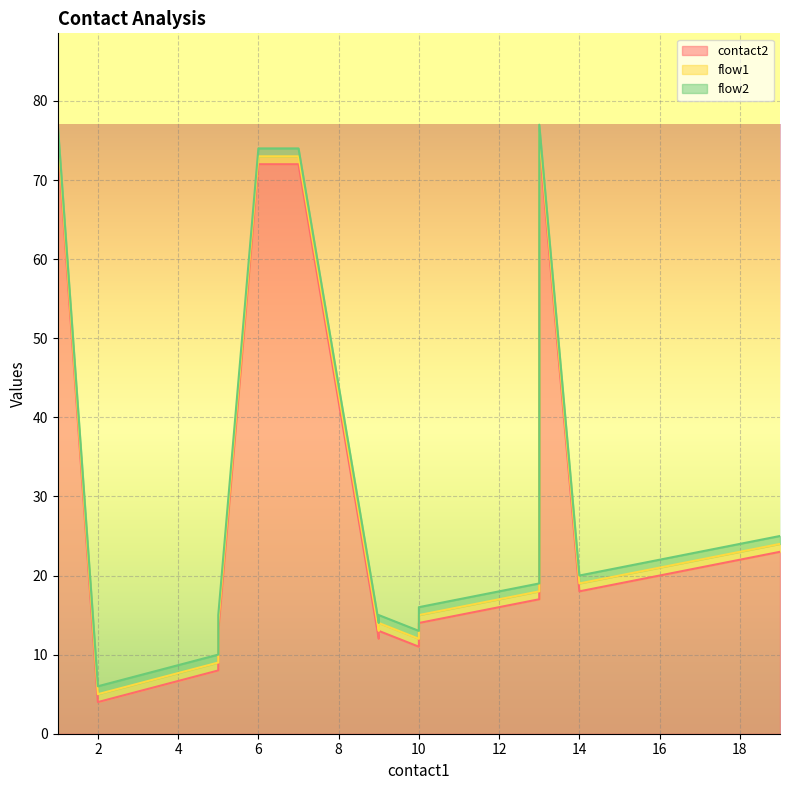

True or false: flow1 and contact2 cross at least once.

False